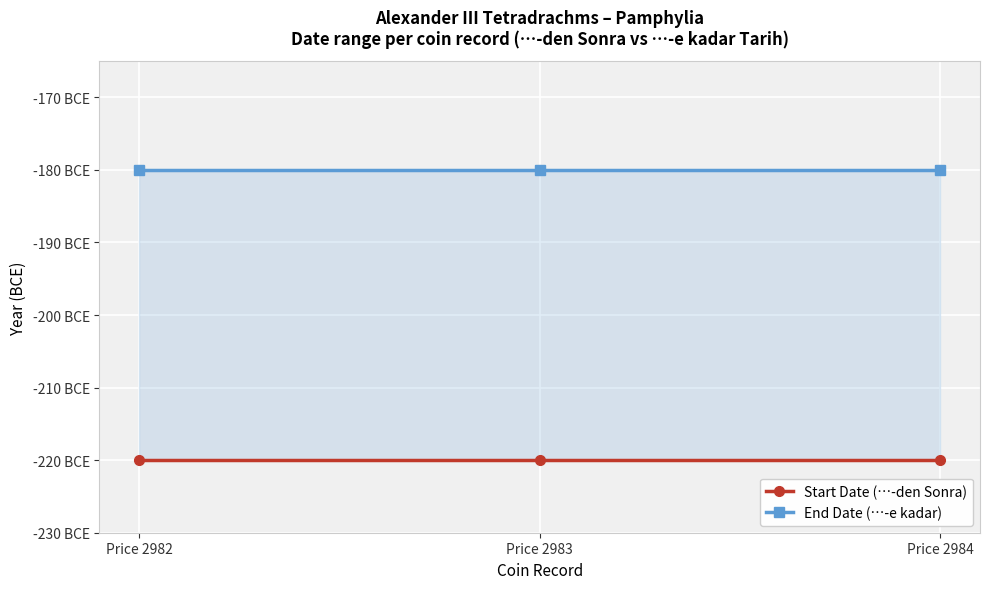

At which category is the sum across all series the highest?

Price 2982